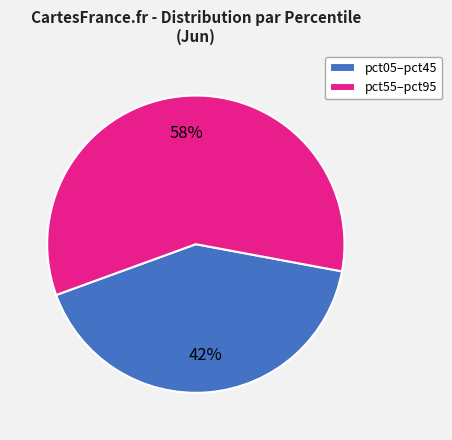

To the nearest percent, what is the average slice percentage?

50%